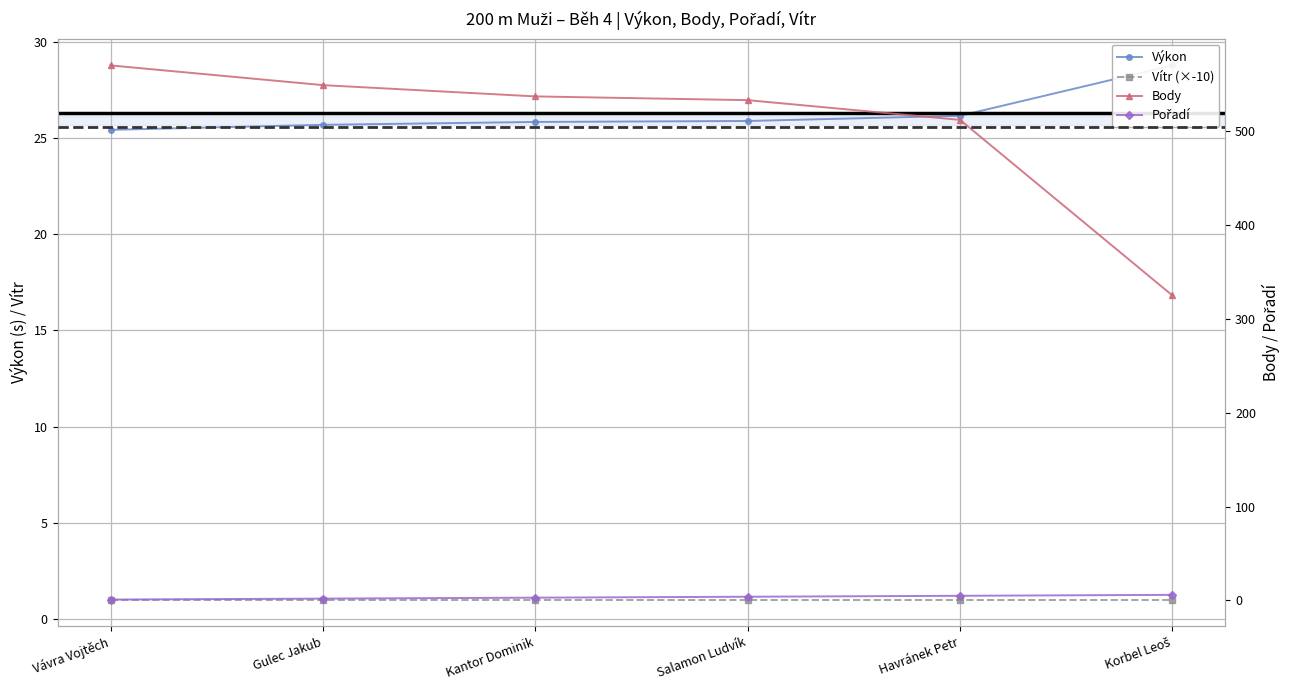

What is the label of the 5th point from the left?

Havránek Petr